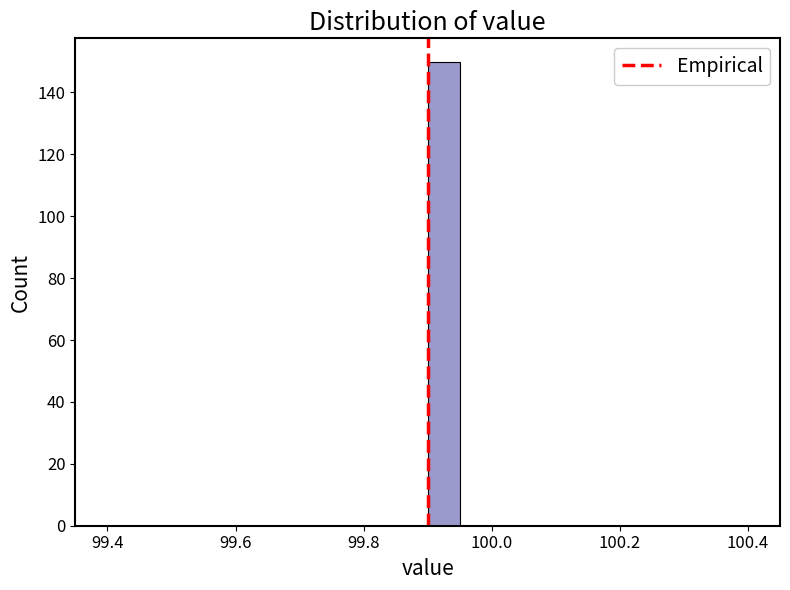

Around what value on the x-axis is the tallest bar? Give the approximate position of its centre, as read against the axis.

99.92